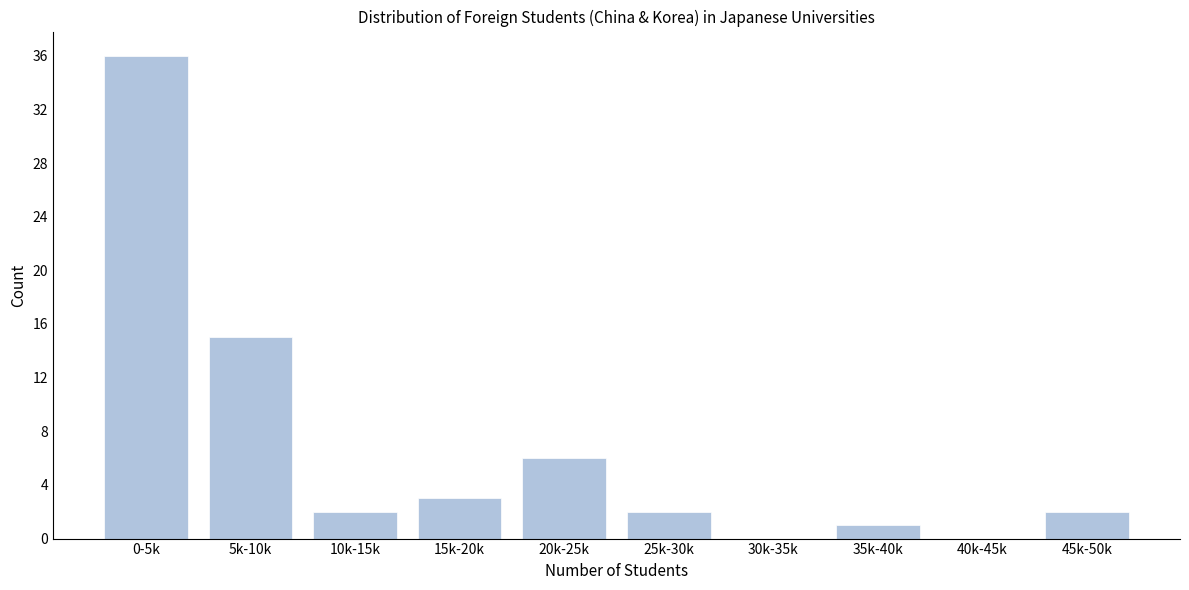

Reading right to left, extract all data points from this chart.

45k-50k=2	40k-45k=0	35k-40k=1	30k-35k=0	25k-30k=2	20k-25k=6	15k-20k=3	10k-15k=2	5k-10k=15	0-5k=36